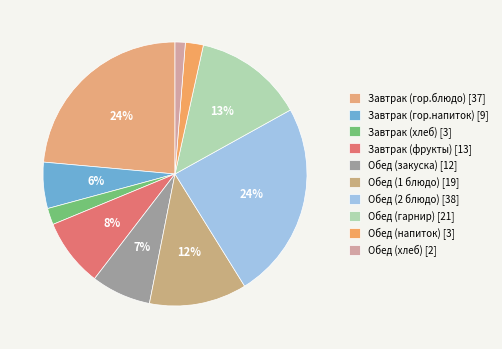

To the nearest percent, what is the difference between the largest and smallest slice percentages?

23%